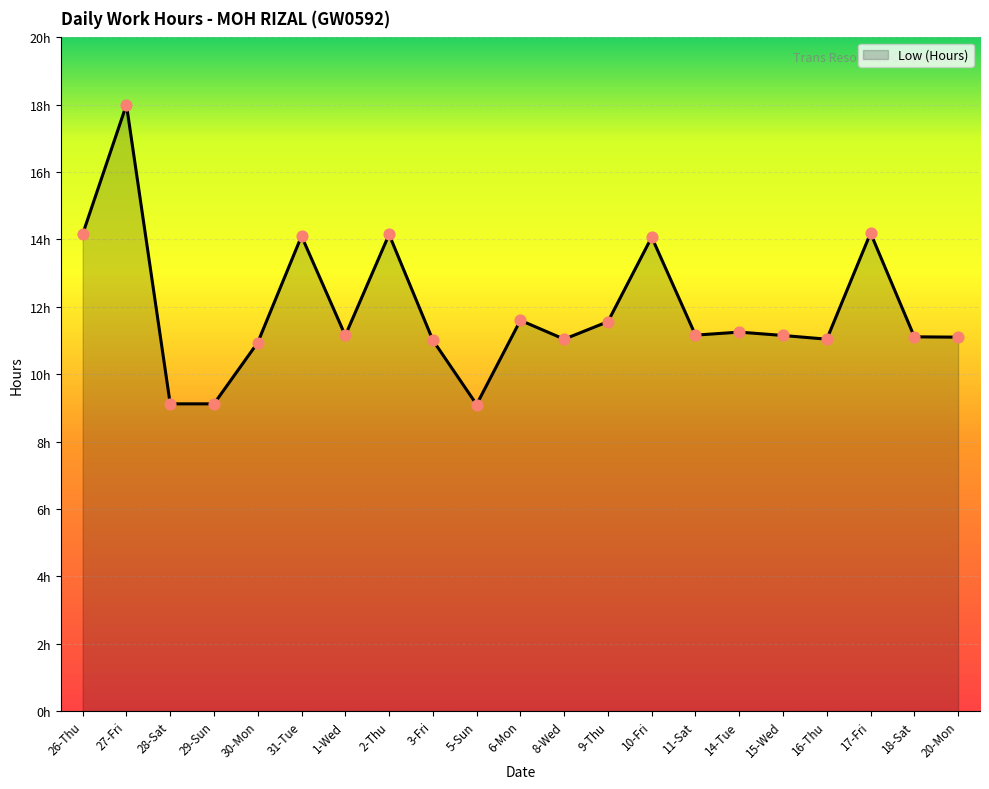

What is the change in value from 2-Thu to 6-Mon?

-2.6